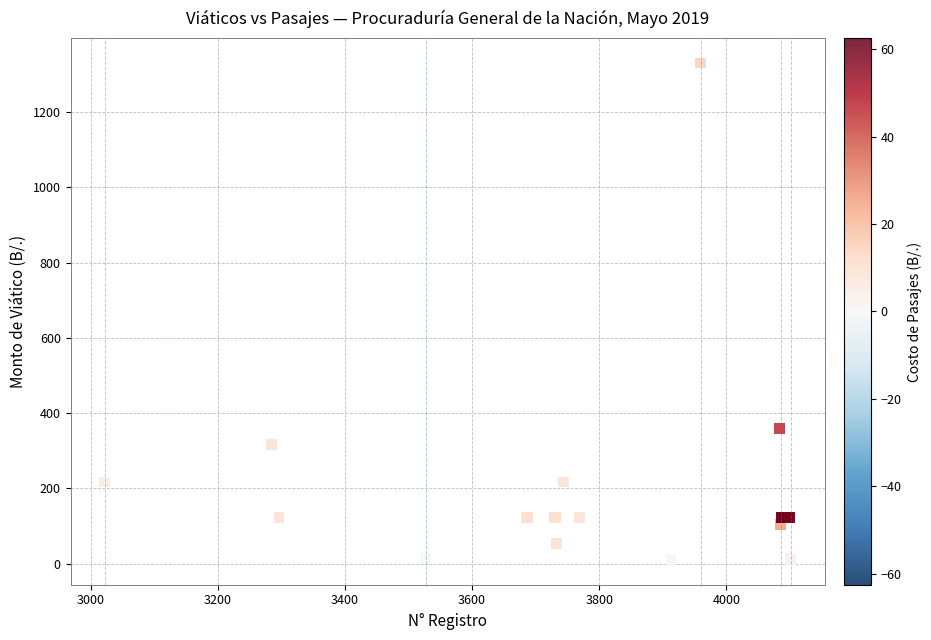

What Y value in the scatter plot is closest to 670?

360